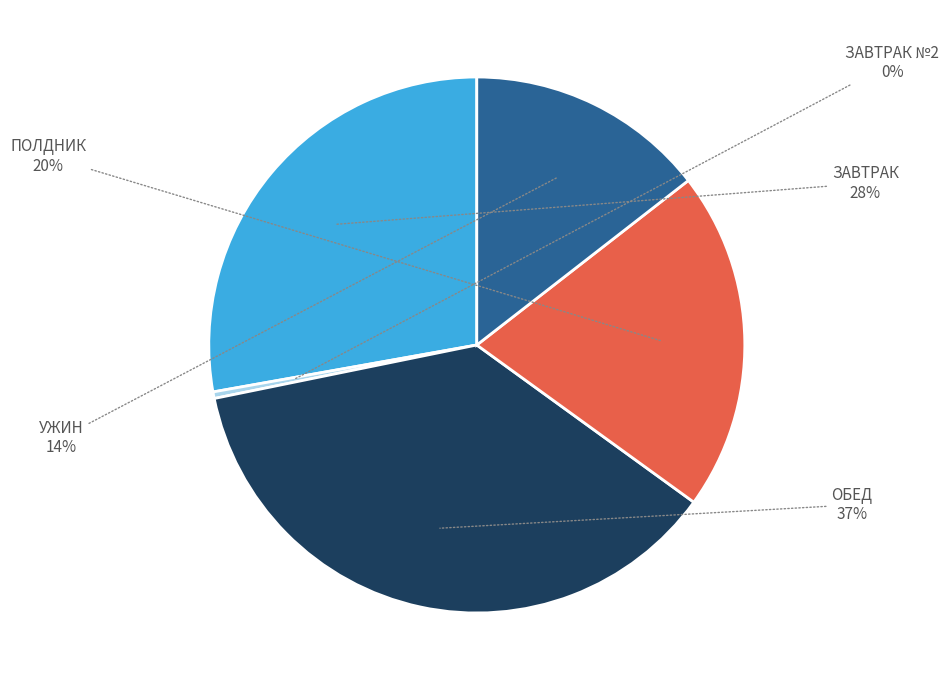

Does any single category account for the majority?

No